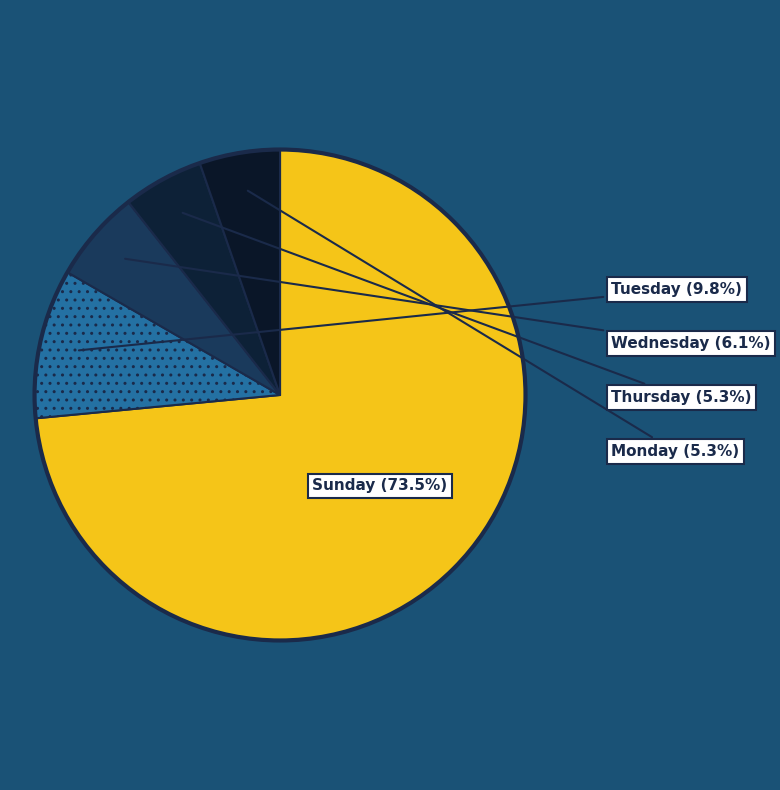

Does יום רביעי account for over 50% of the chart?

No